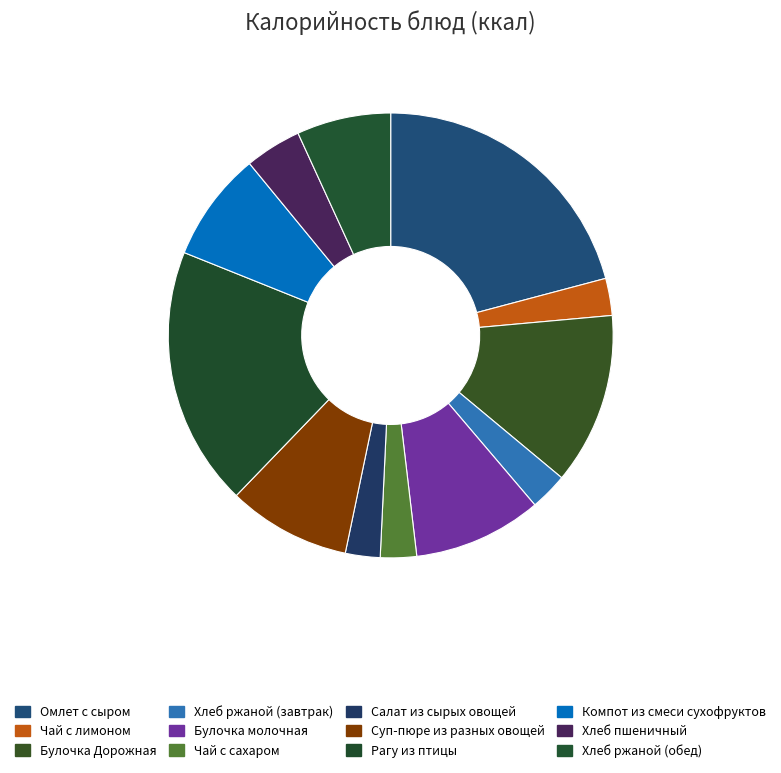

How many segments does this pie chart have?

12